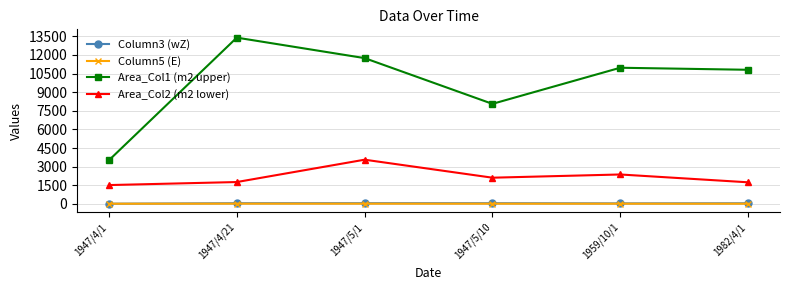

Which category has the highest value across all series?

1947/4/21